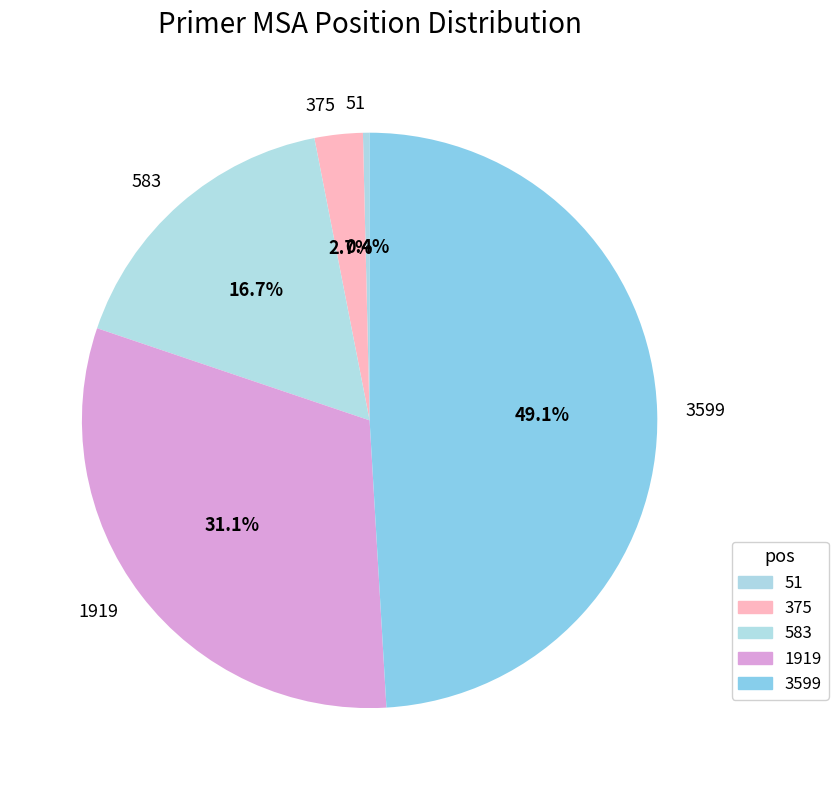

Do 583 and 51 together represent more than half of the pie?

No